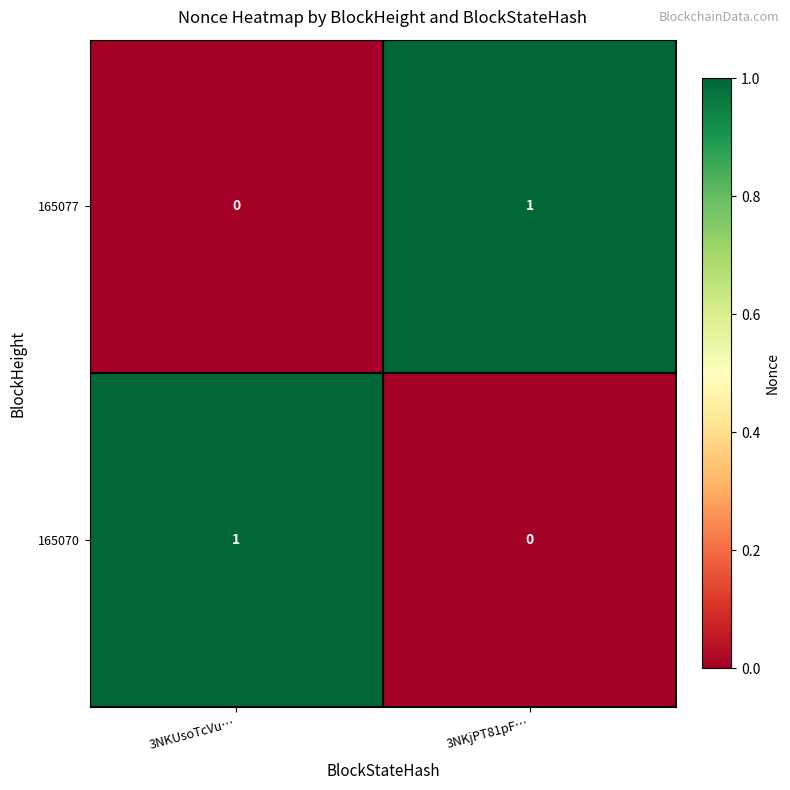

What is the spread (max minus min) of values at 3NKjPT81pF…?

1